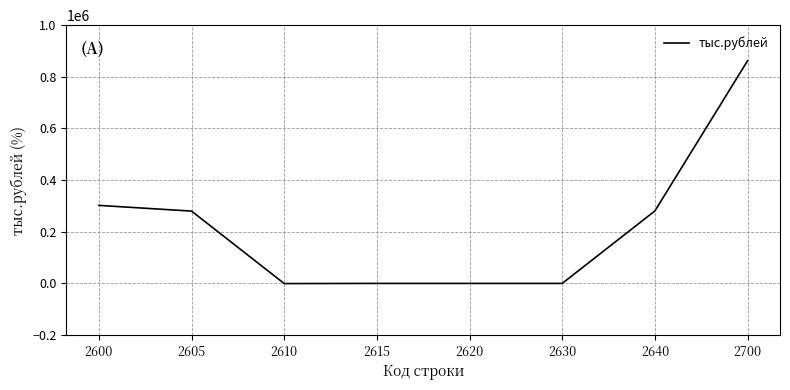

What is the minimum value shown in the chart?

-696